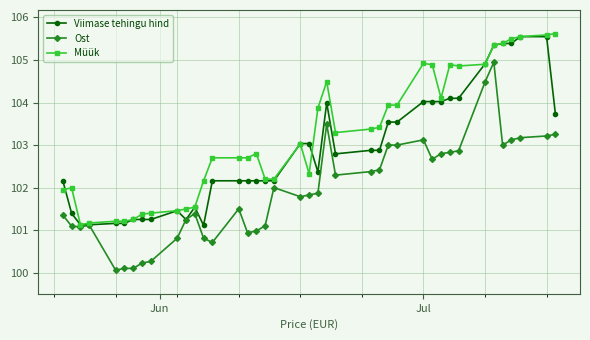

True or false: Müük and Viimase tehingu hind intersect in this chart.

True